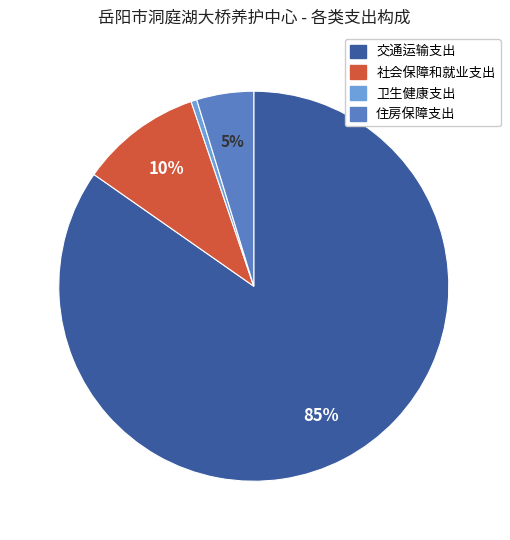

To the nearest percent, what is the difference between the 社会保障和就业支出 and 交通运输支出 slice percentages?

75%